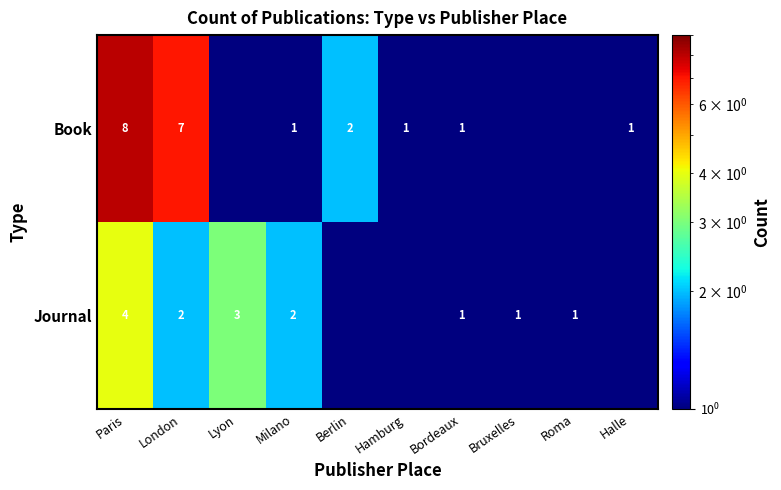

At which category does the chart reach its peak across all series?

Paris